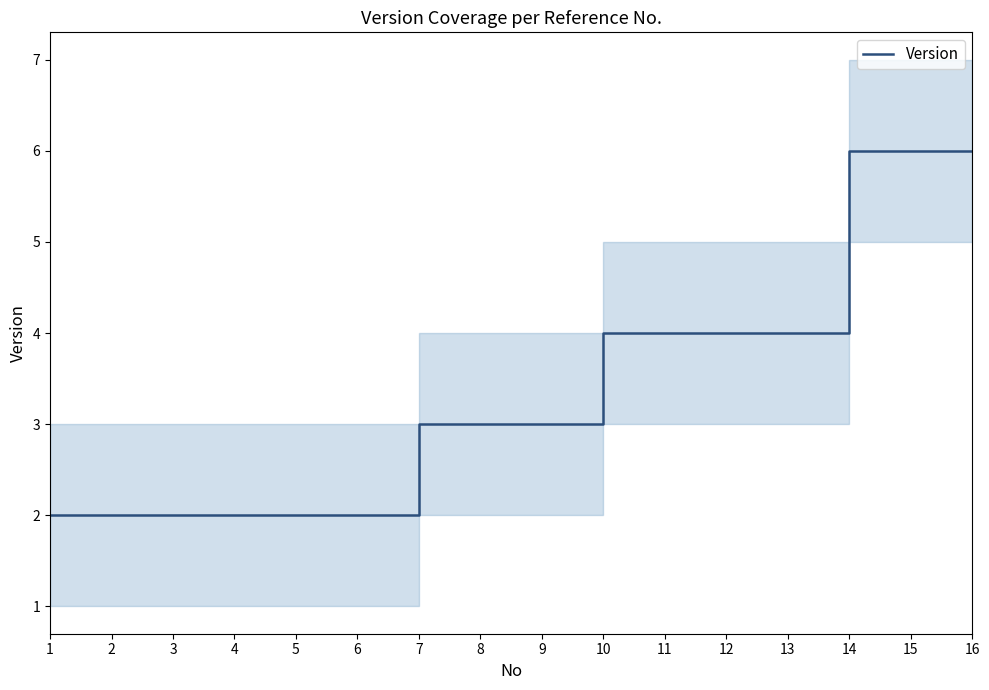

What is the approximate value at 3?

2